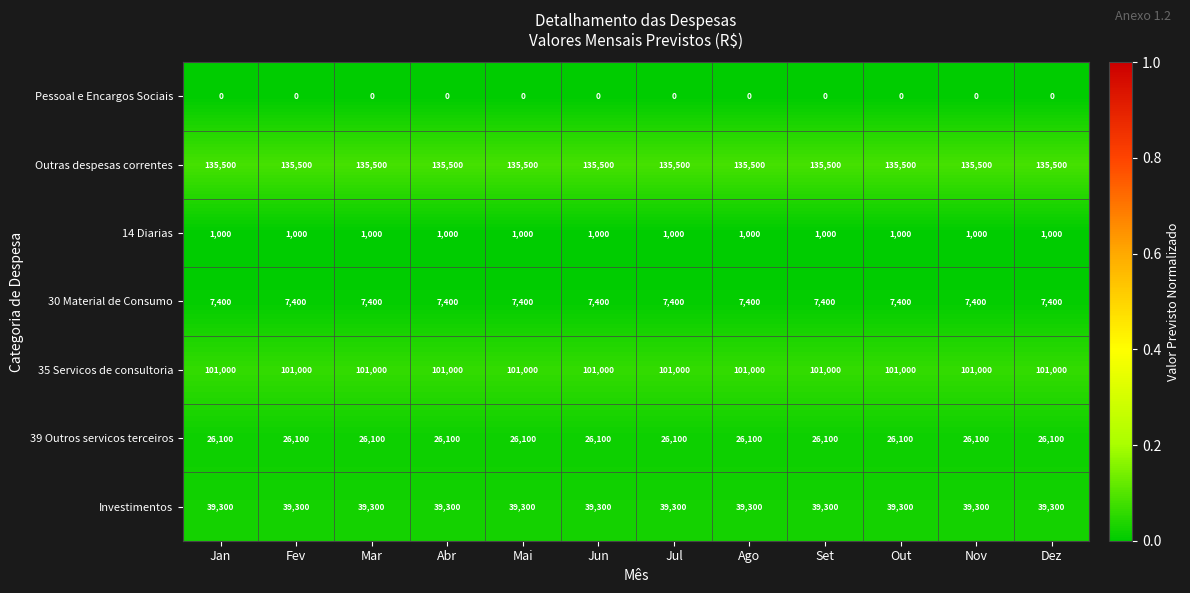

What is the spread (max minus min) of values at Mai?

135500